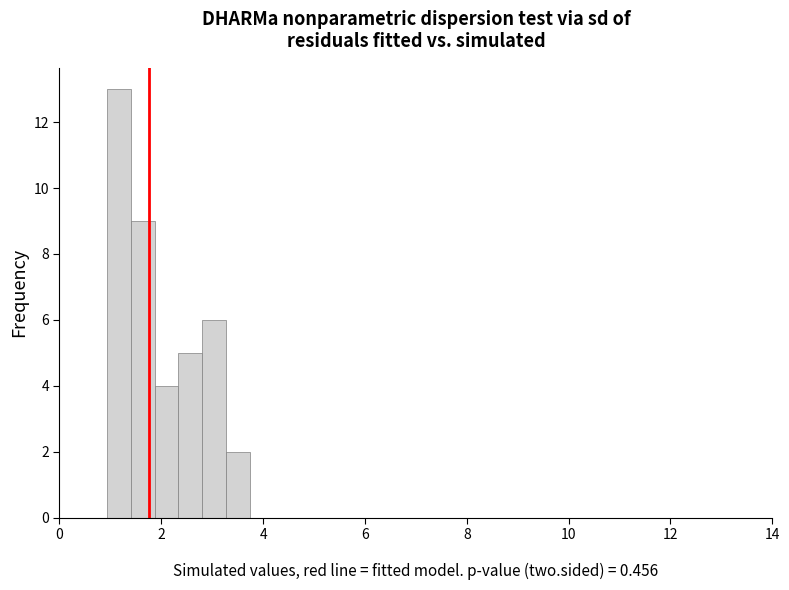

Read against the x-axis, roughly where is the centre of the tallest bar?

1.2